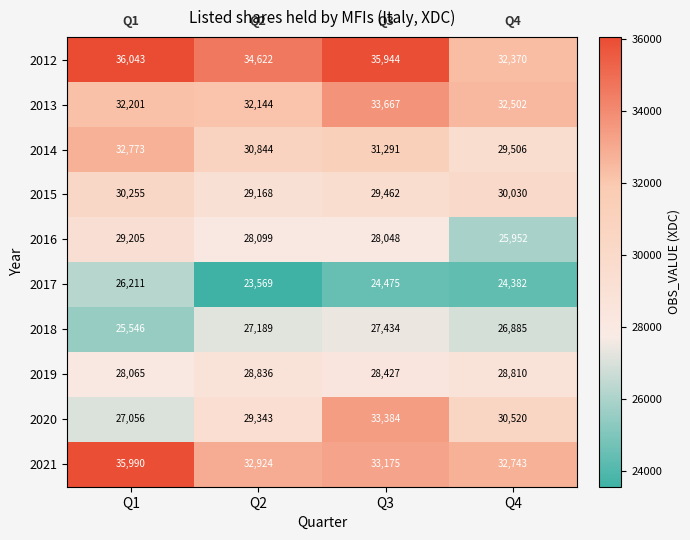

Which label corresponds to the largest value in the chart?

Q1